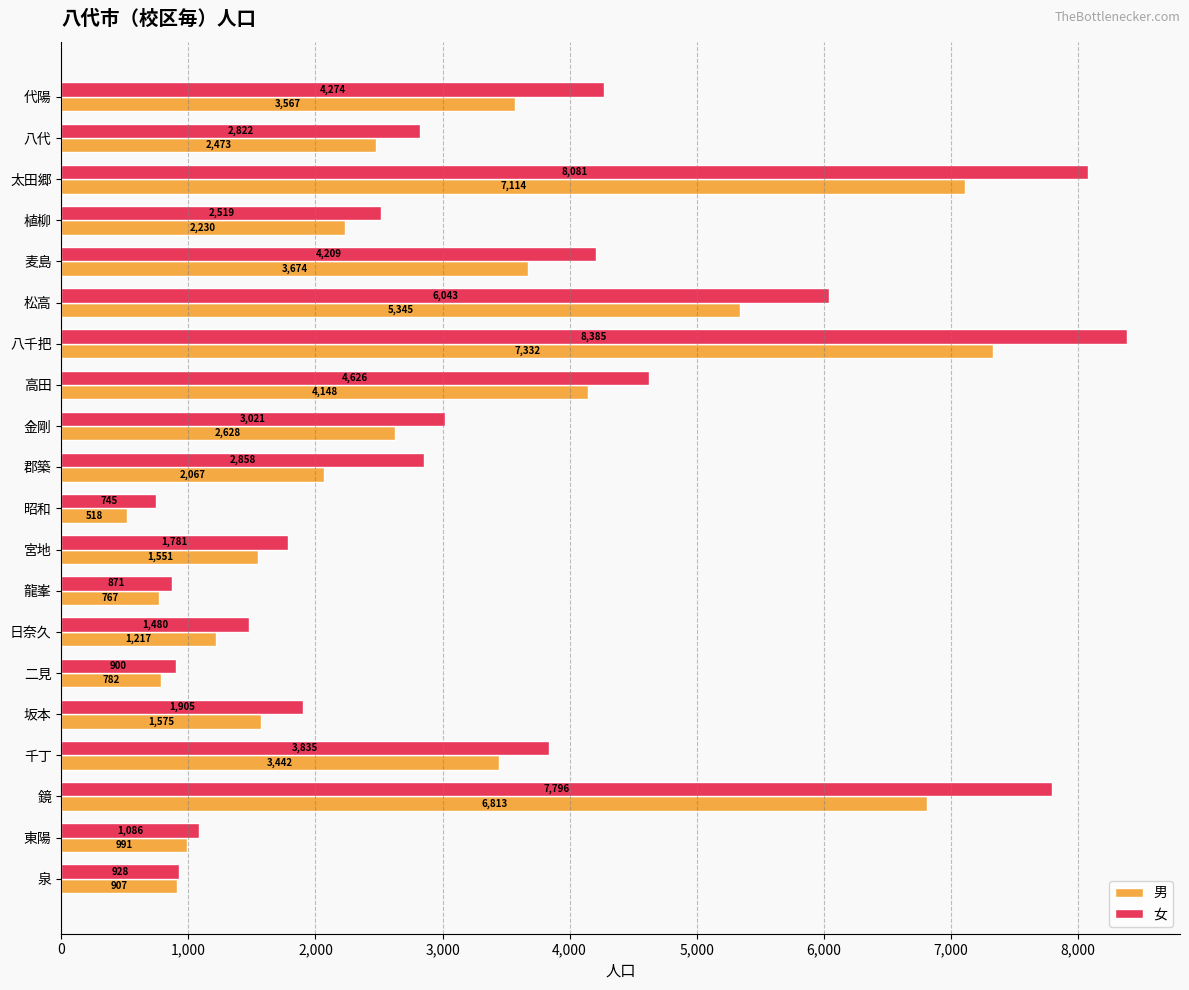

Where is 男 nearest to the value 3925?

高田